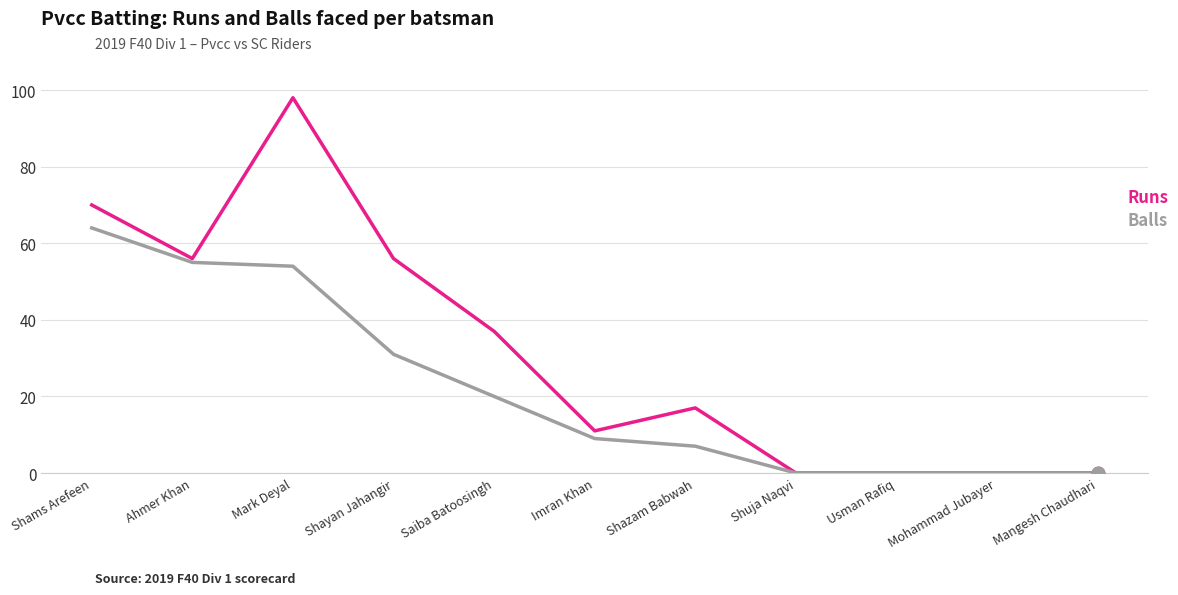

What is the difference between the highest and lowest values at Shams Arefeen?

6